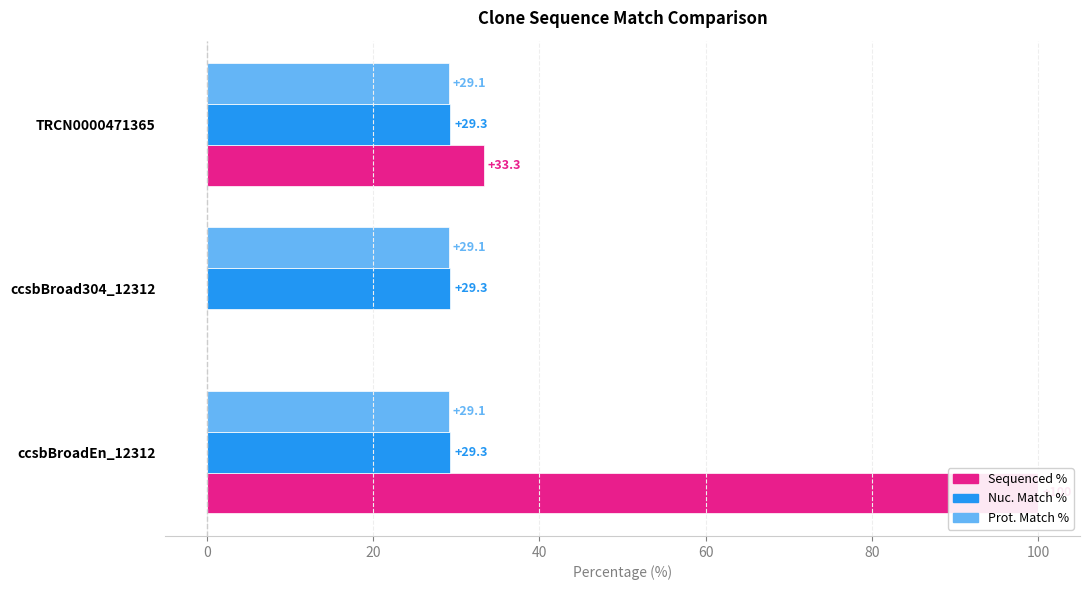

How many data points in Sequenced % are above 33?

2